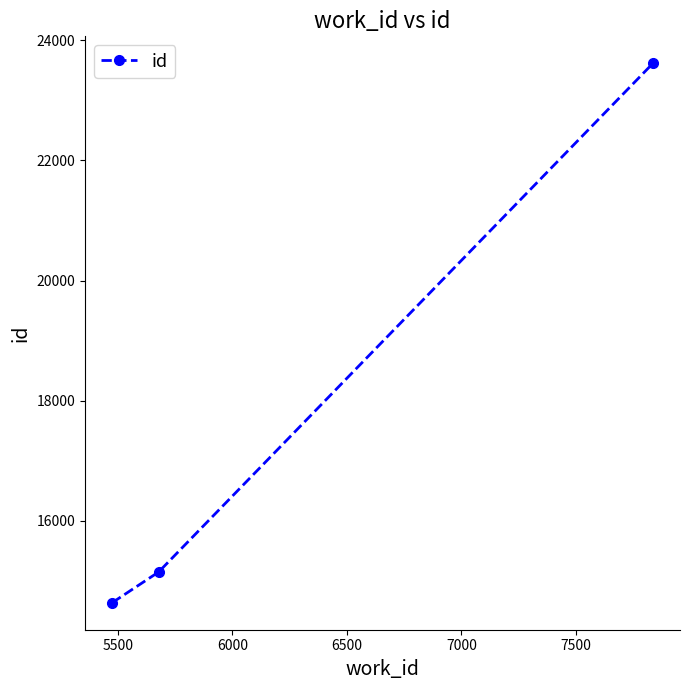

What is the difference between the maximum and second lowest values?

8466